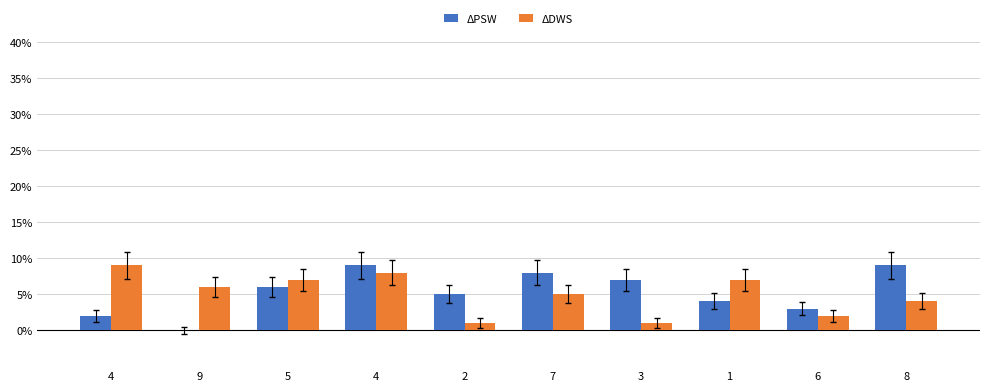

How many ΔPSW values are between 3 and 8?

6